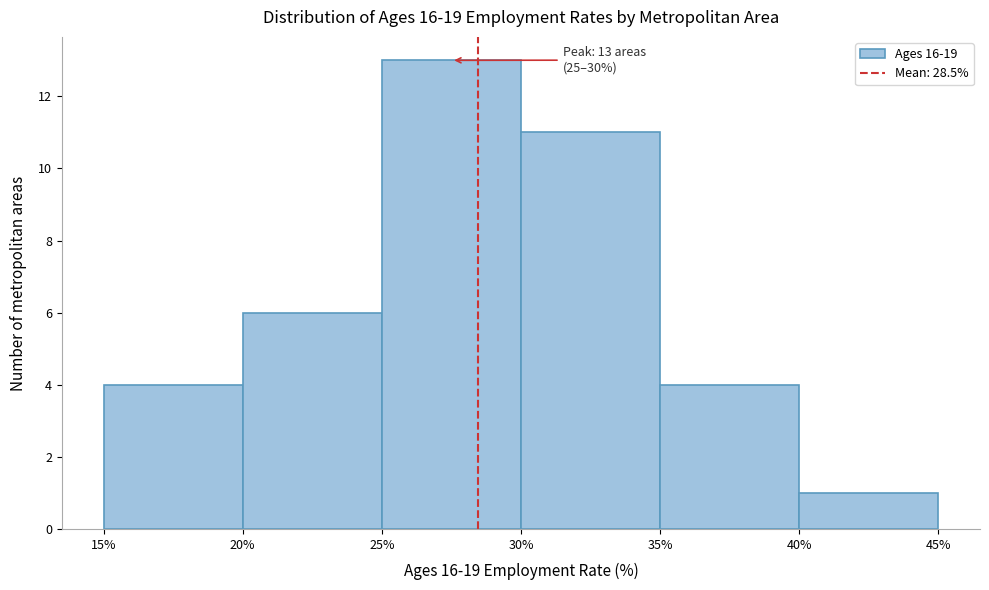

Over which range of the x-axis is the bar tallest?

25% to 30%